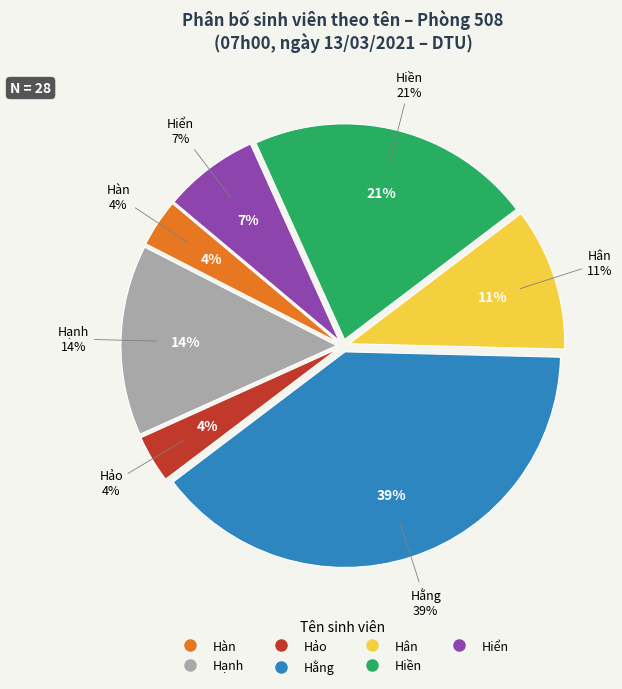

Rank the categories by value from highest to lowest.

Hằng, Hiền, Hạnh, Hân, Hiển, Hàn, Hảo